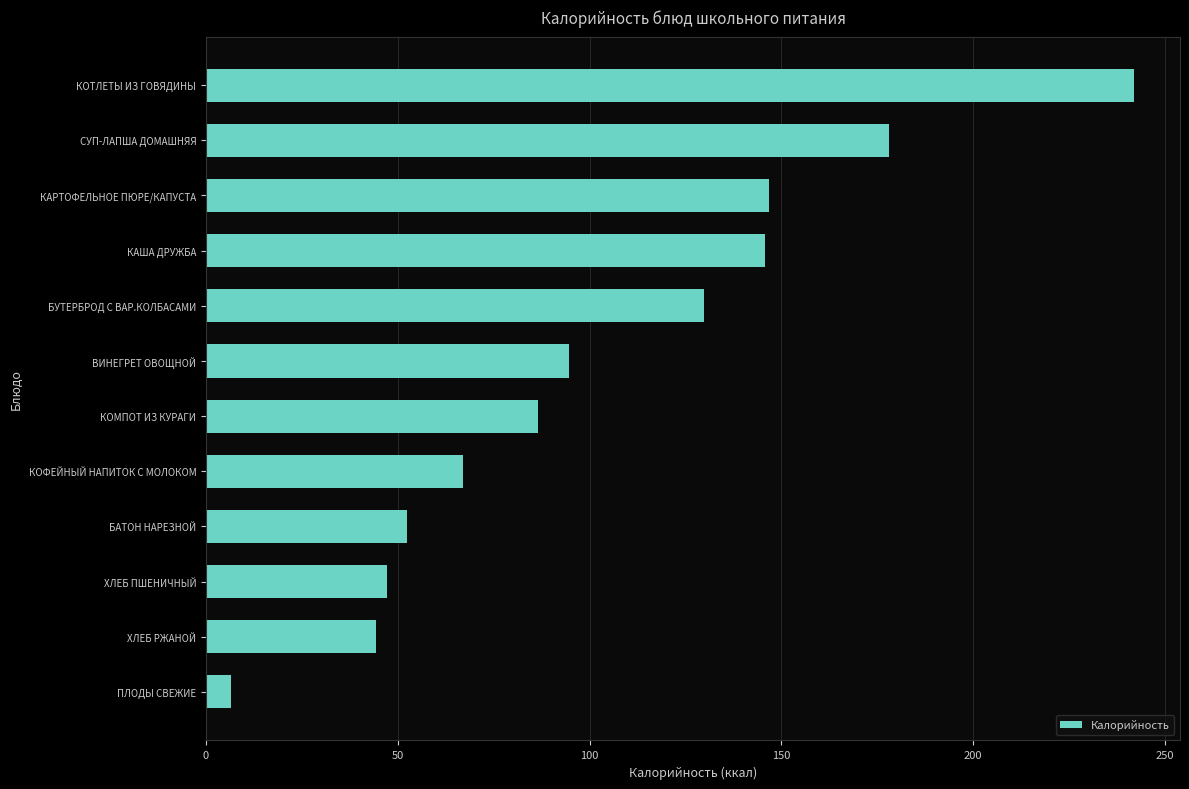

What is the difference between the maximum and minimum values?

235.3